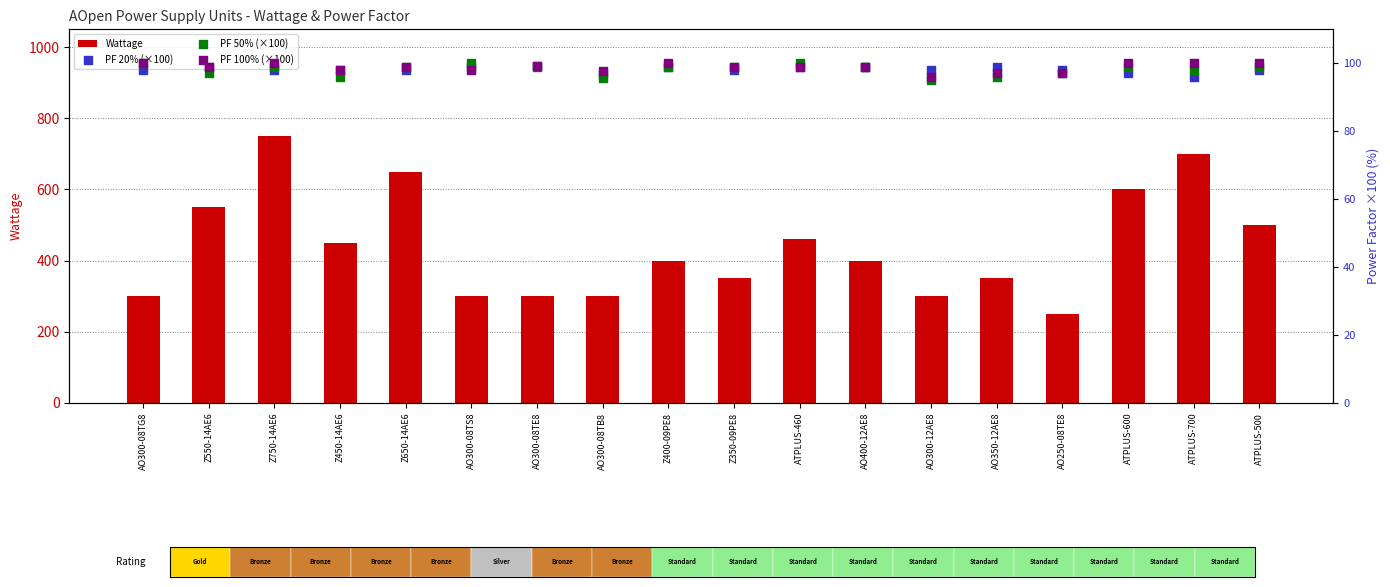

What is the total value across all series at ATPLUS-600?

896.0